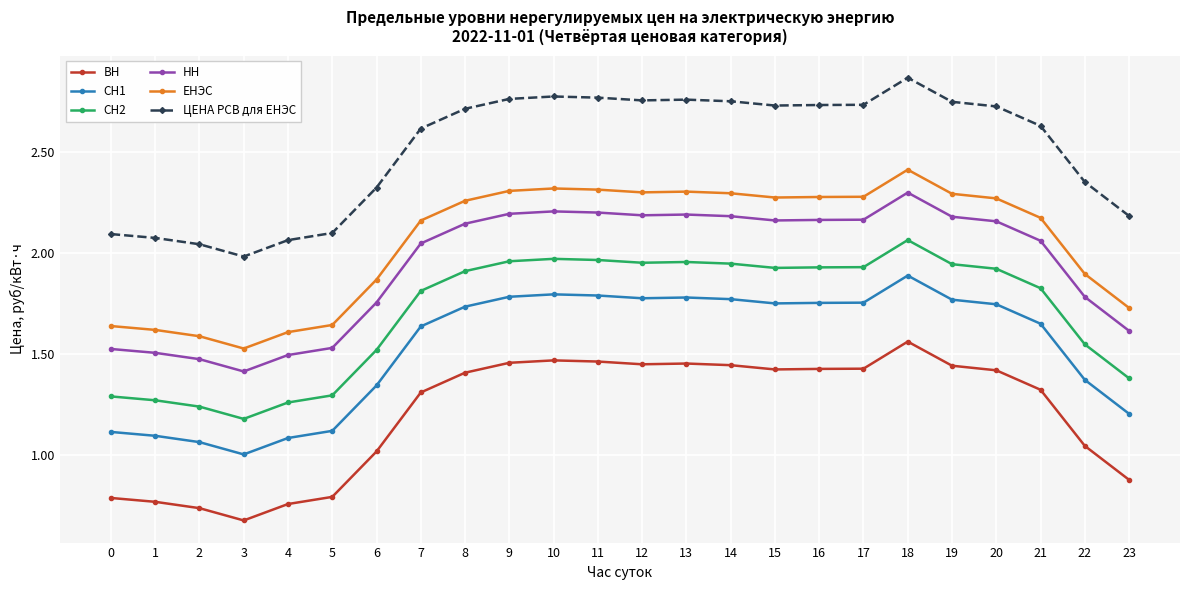

Which series has the largest total across all categories?

ЦЕНА РСВ для ЕНЭС